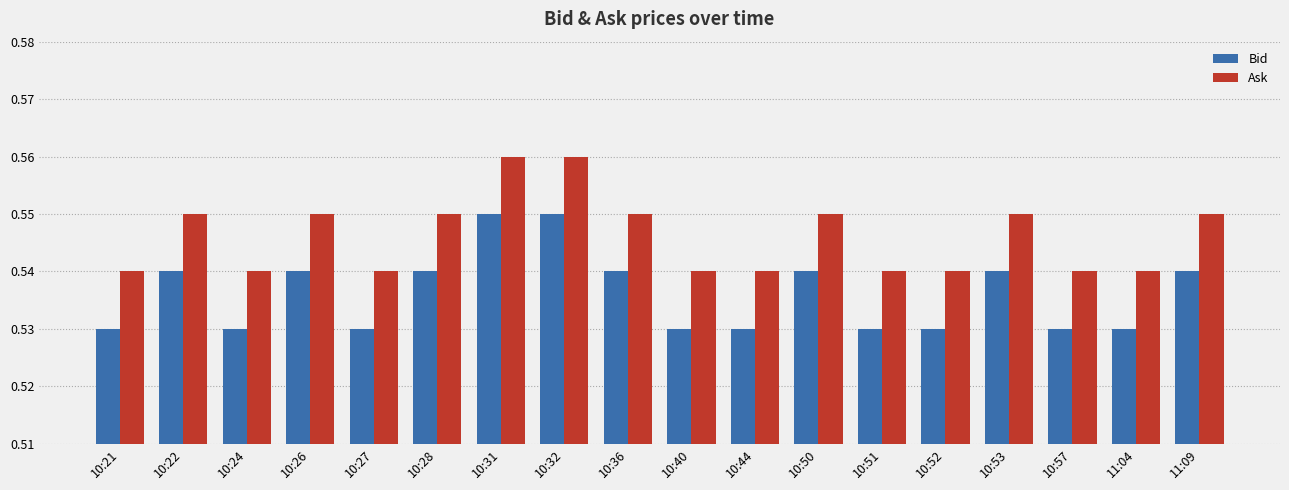

How many bars are there in each group?

2